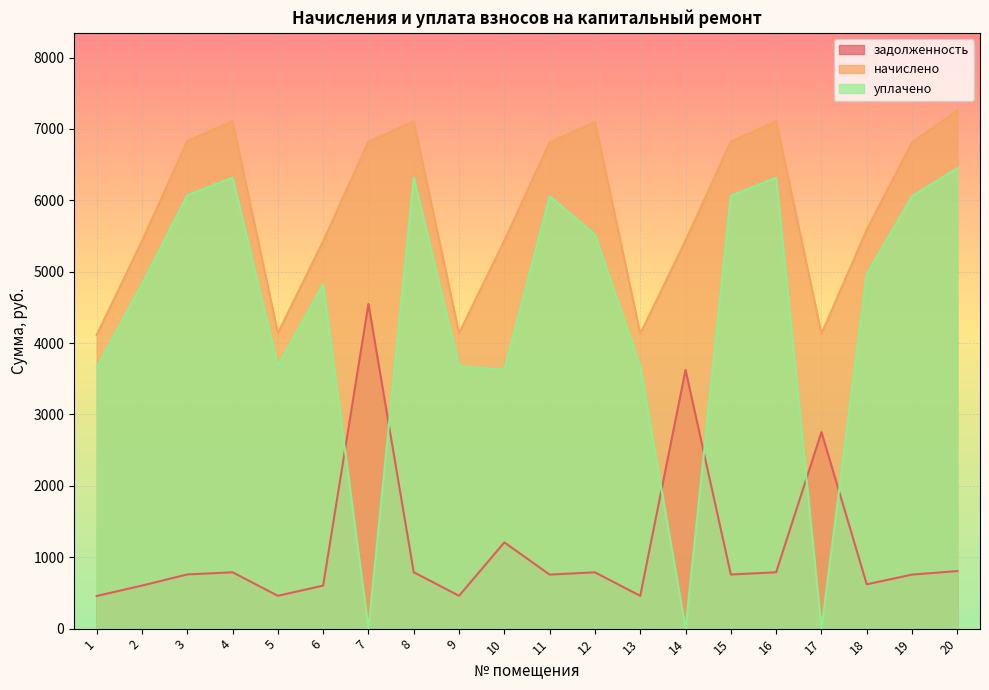

True or false: задолженность and начислено intersect in this chart.

False